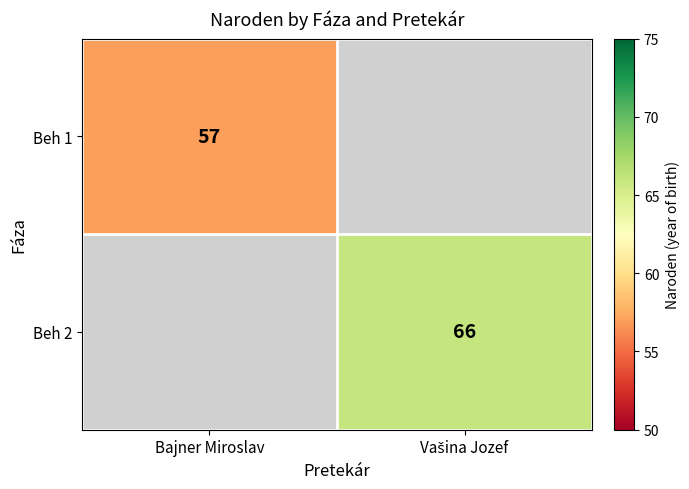

The Beh 1 series shows 80 at Bajner Miroslav. True or false?

False